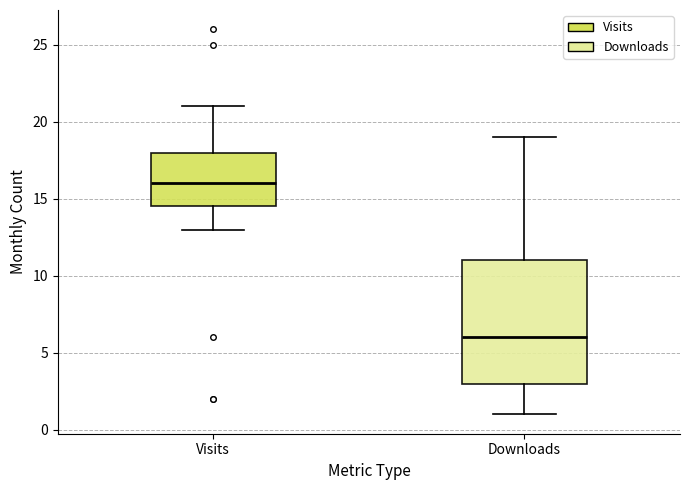

Comparing the boxes themselves (not the whiskers), which one is the tallest?

Downloads